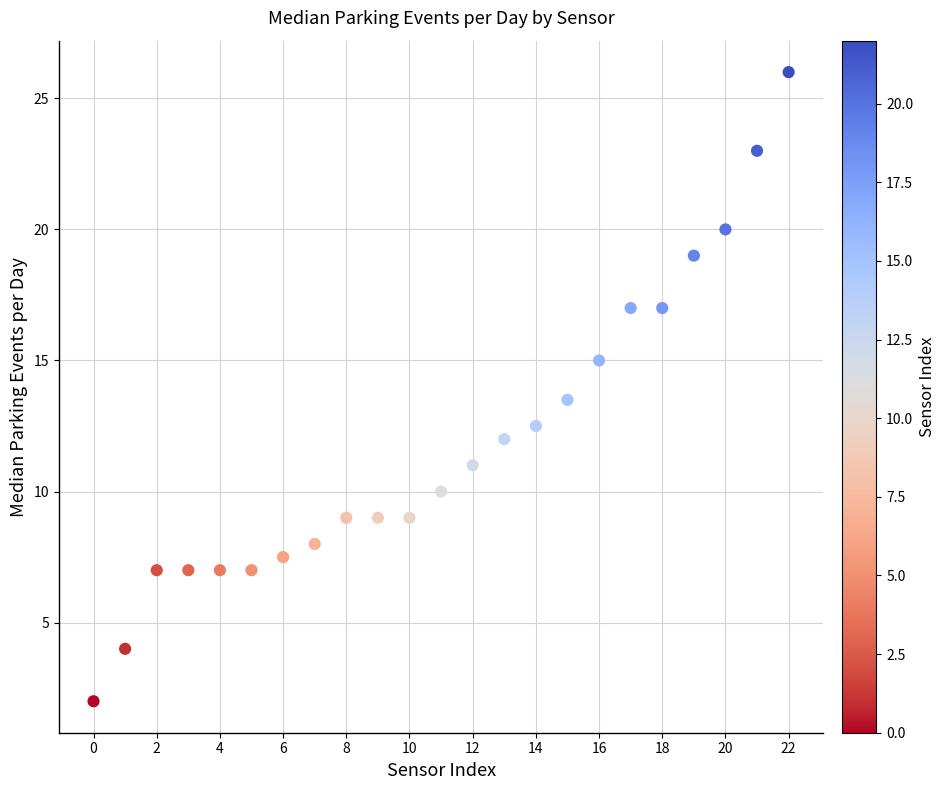

What Y value in the scatter plot is closest to 14?

13.5